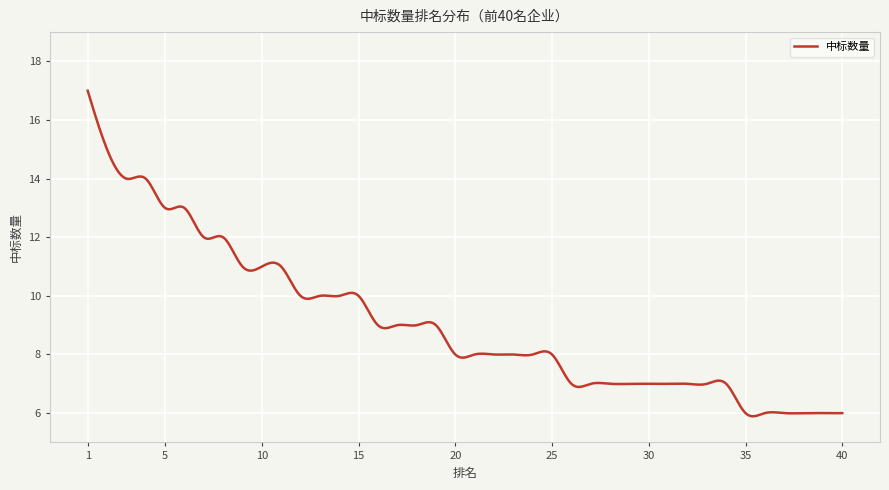

What is the smallest value displayed?

5.9